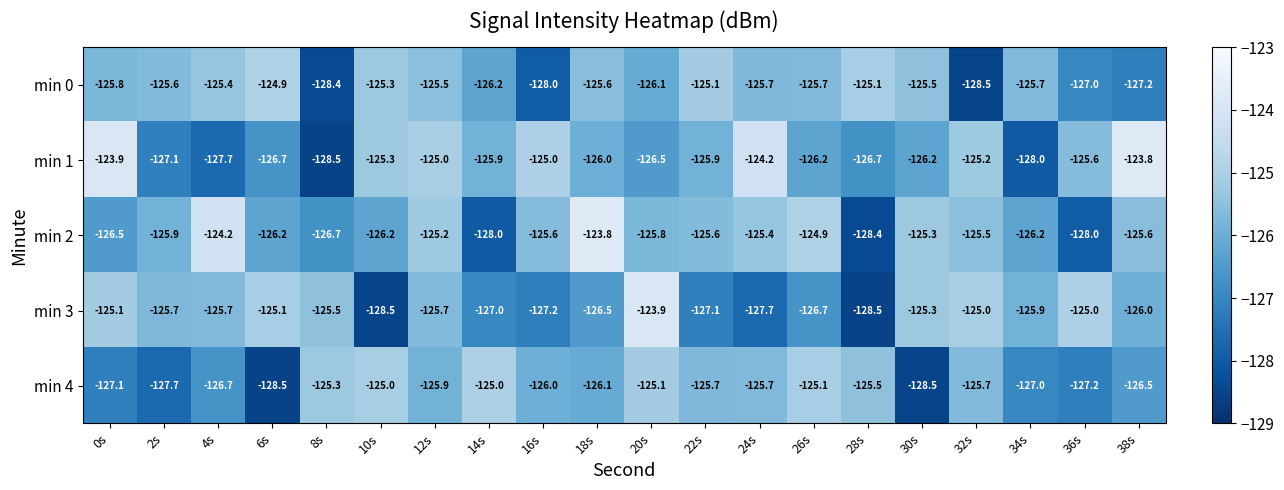

Rank the series at 28s from highest to lowest value.

min 0, min 4, min 1, min 2, min 3